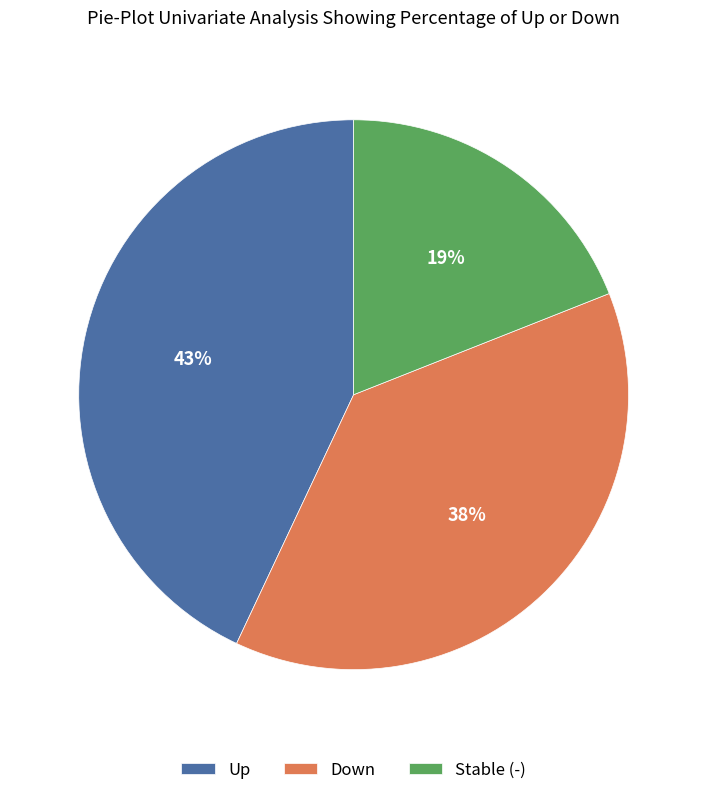

What is the smallest slice in the pie chart?

Stable (-)